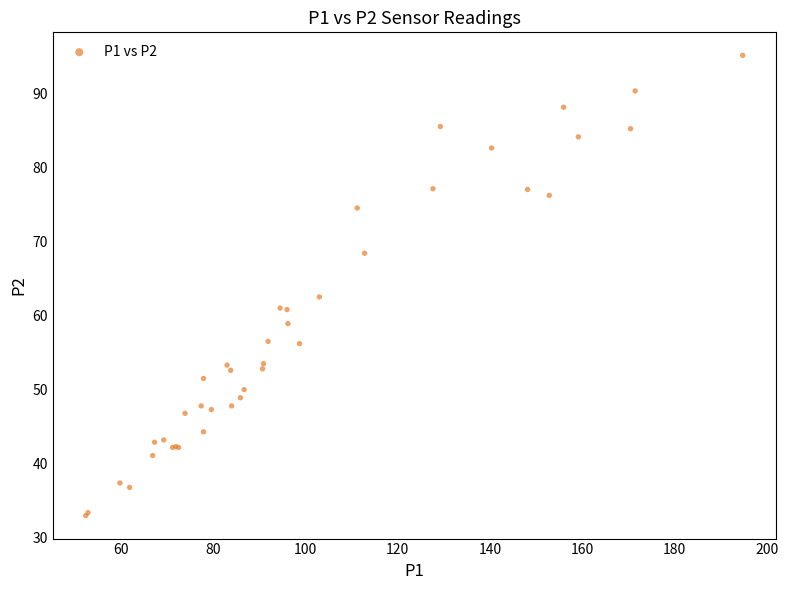

What Y value in the scatter plot is closest to 64?

62.5